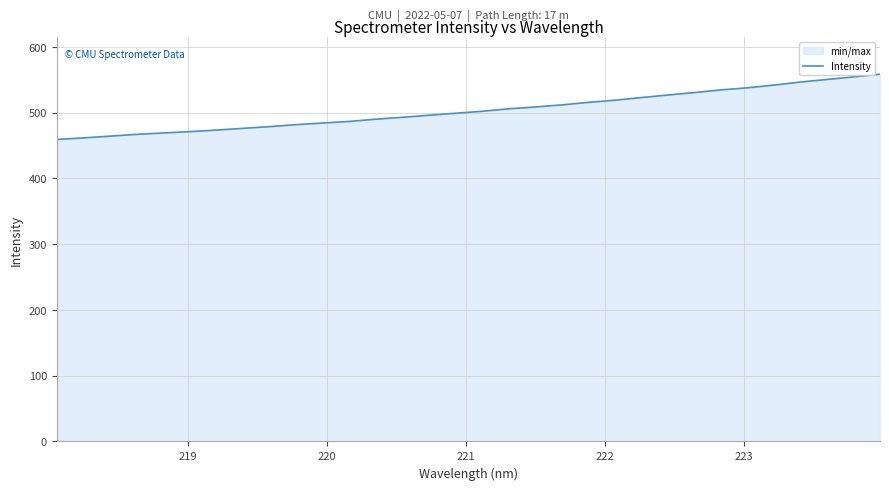

How many data points are above 502?

16